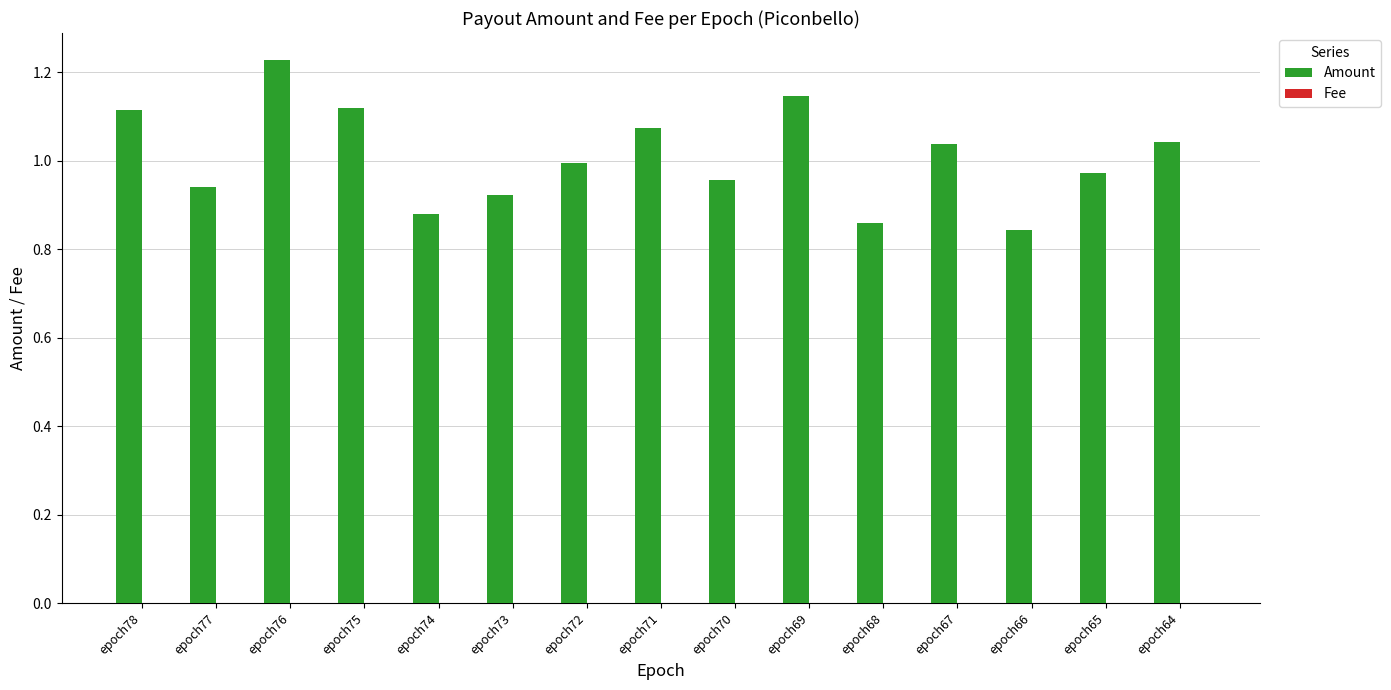

Which series has the widest spread of values?

Amount